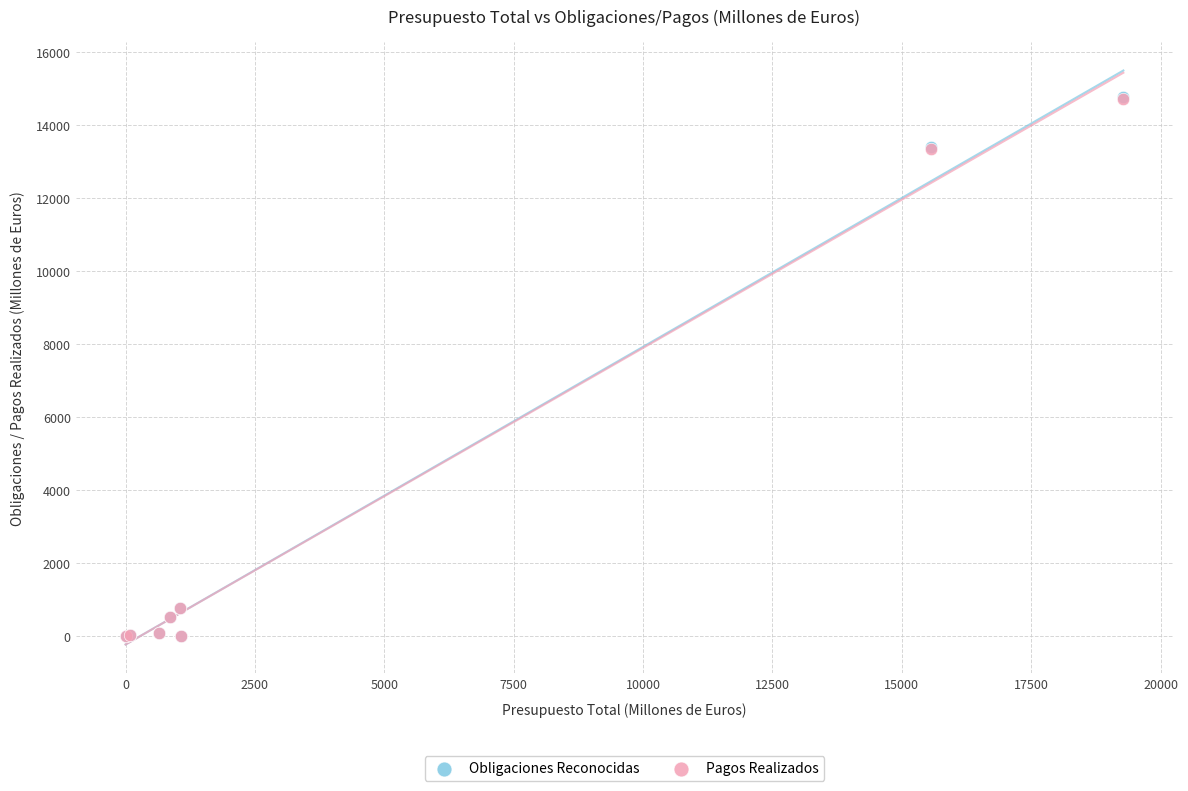

What are all the series names shown in the legend?

Obligaciones Reconocidas, Pagos Realizados